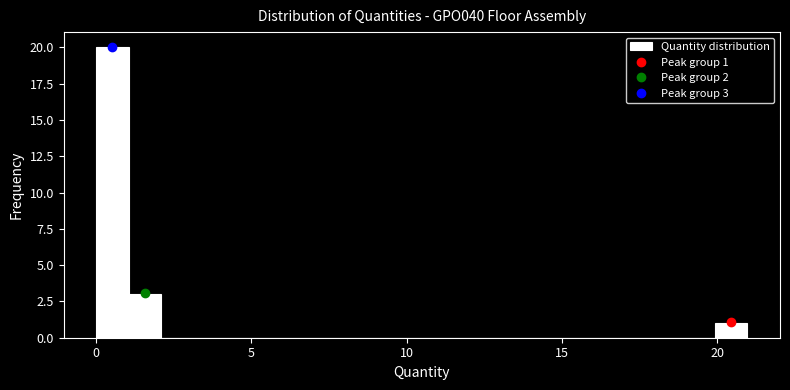

Read against the x-axis, roughly where is the centre of the tallest bar?

0.5